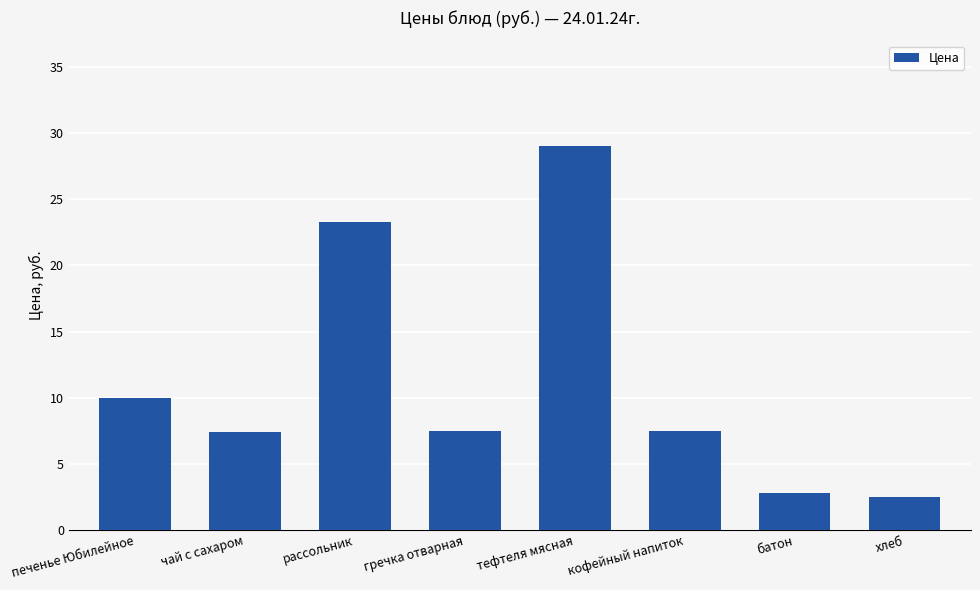

The chart shows a value of 2.8 at батон. True or false?

True